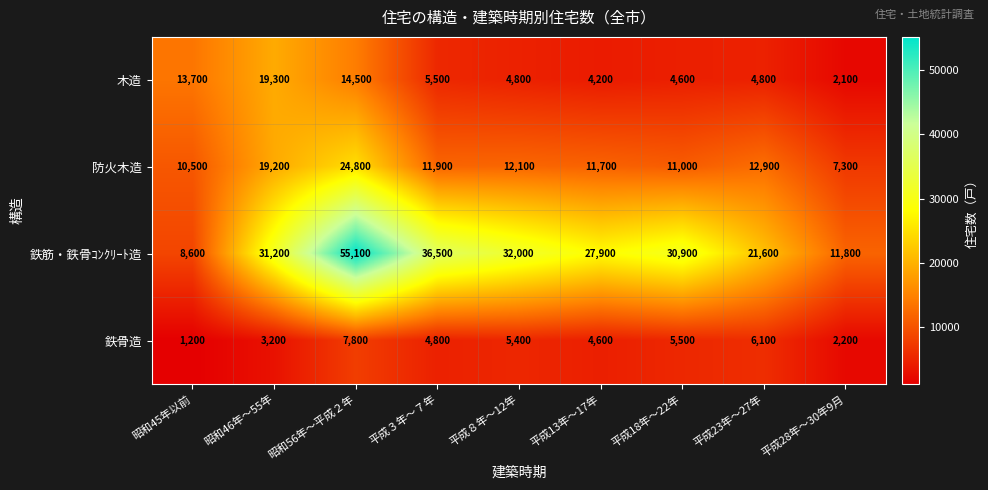

Count the number of categories in the chart.

9